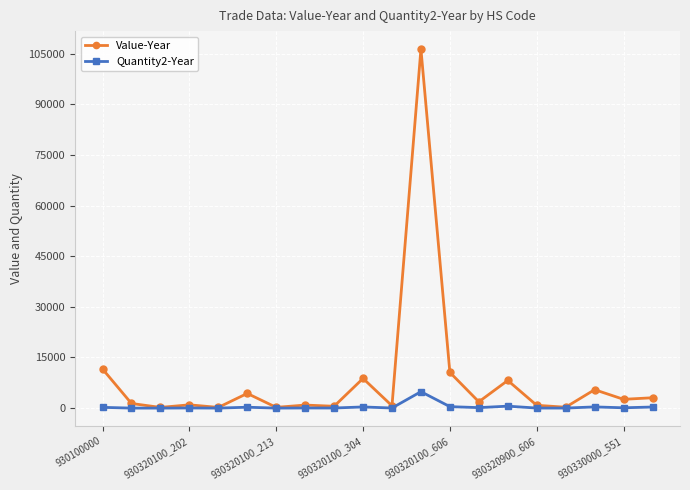

Which series has the largest total across all categories?

Value-Year